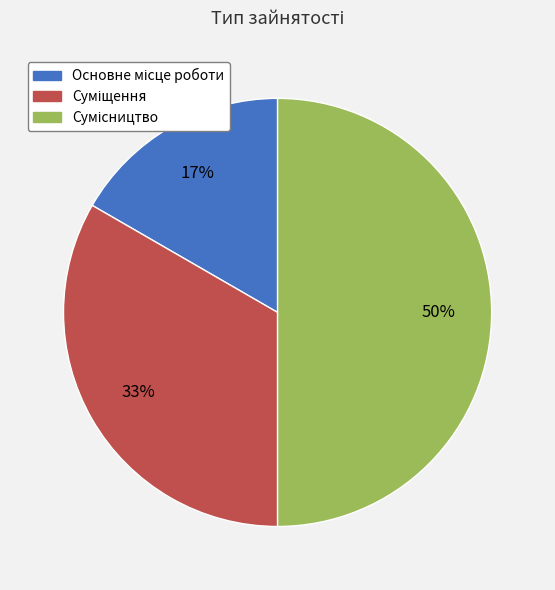

To the nearest percent, what is the average slice percentage?

33%